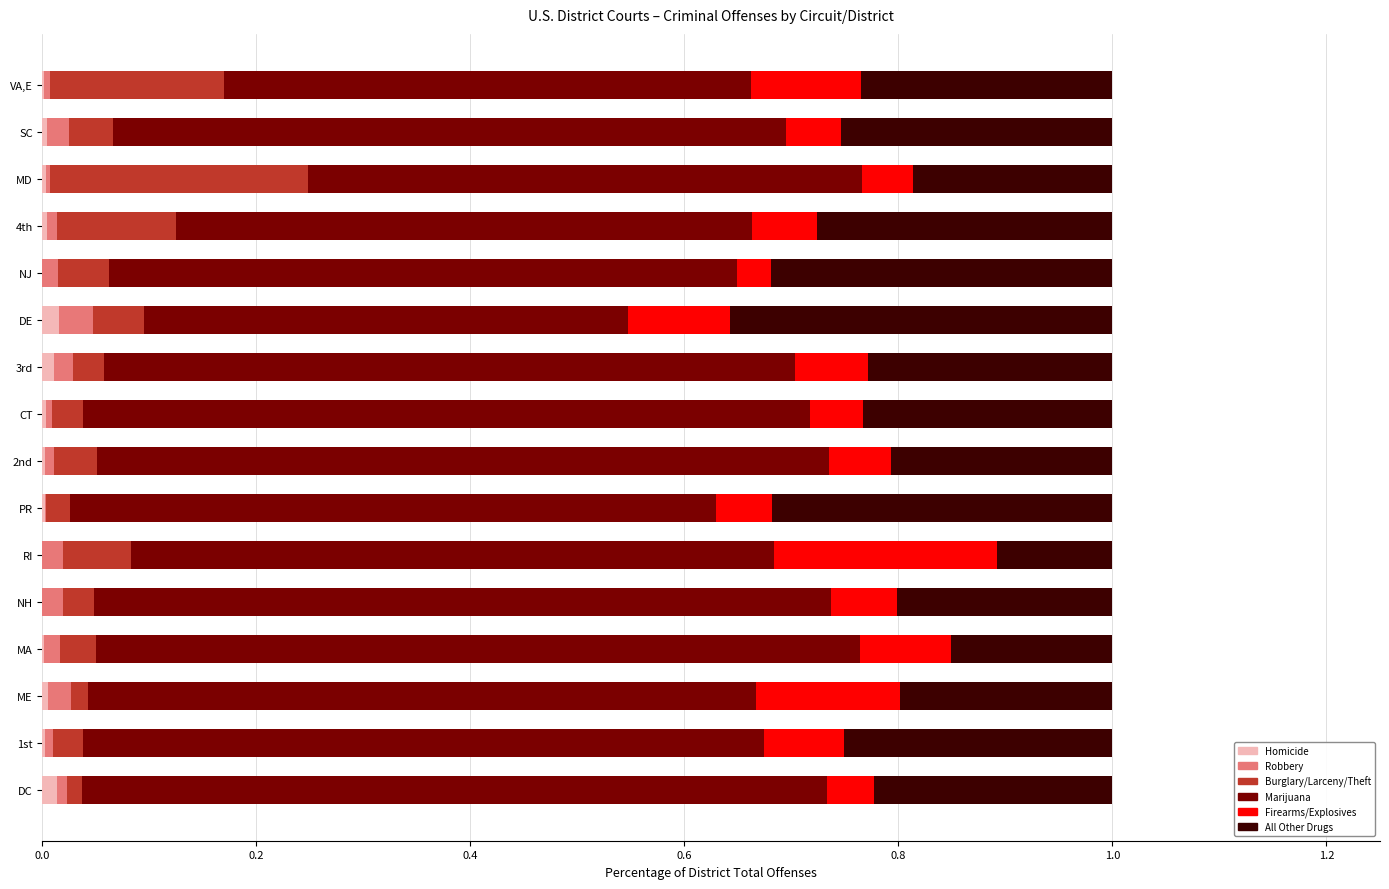

The value of Homicide at MA is 0.0. True or false?

True